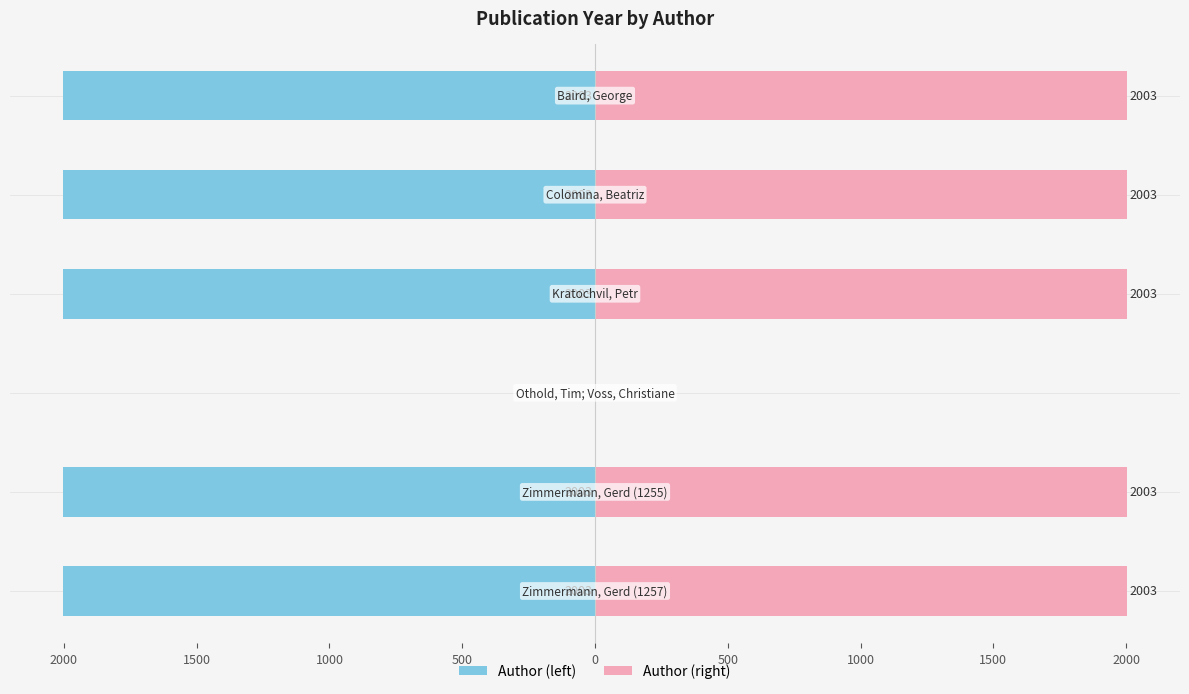

The Author (right) series shows 763 at 0. True or false?

False